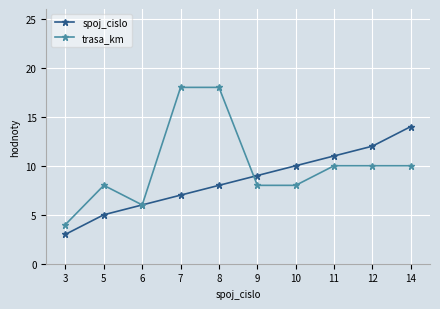

Which series has the widest spread of values?

trasa_km